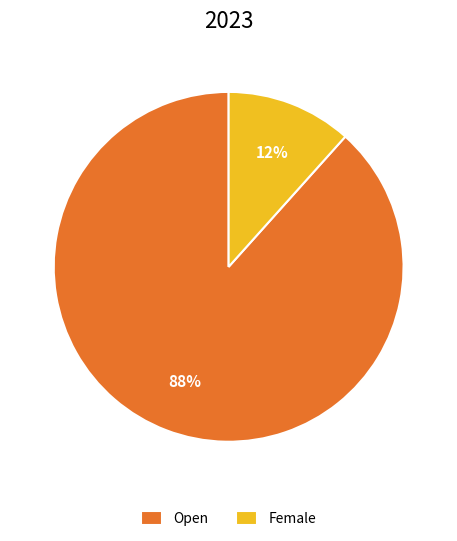

What percentage is the Open slice, to the nearest percent?

88%